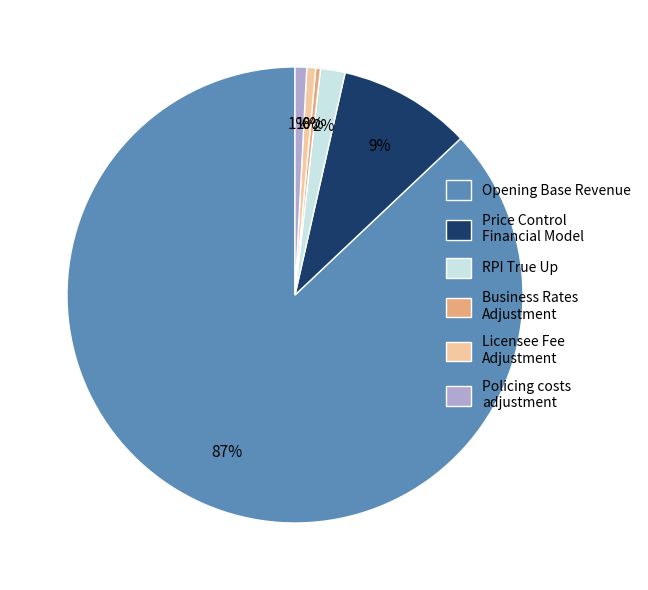

Count the number of slices in the pie.

6